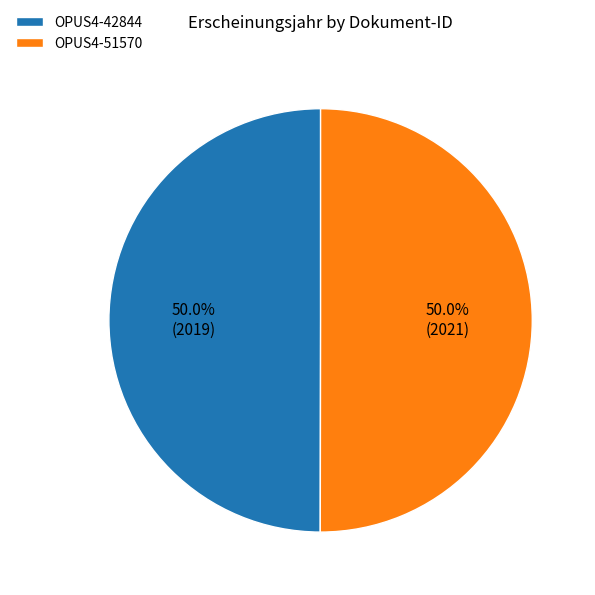

Is the sum of OPUS4-51570 and OPUS4-42844 greater than half?

Yes